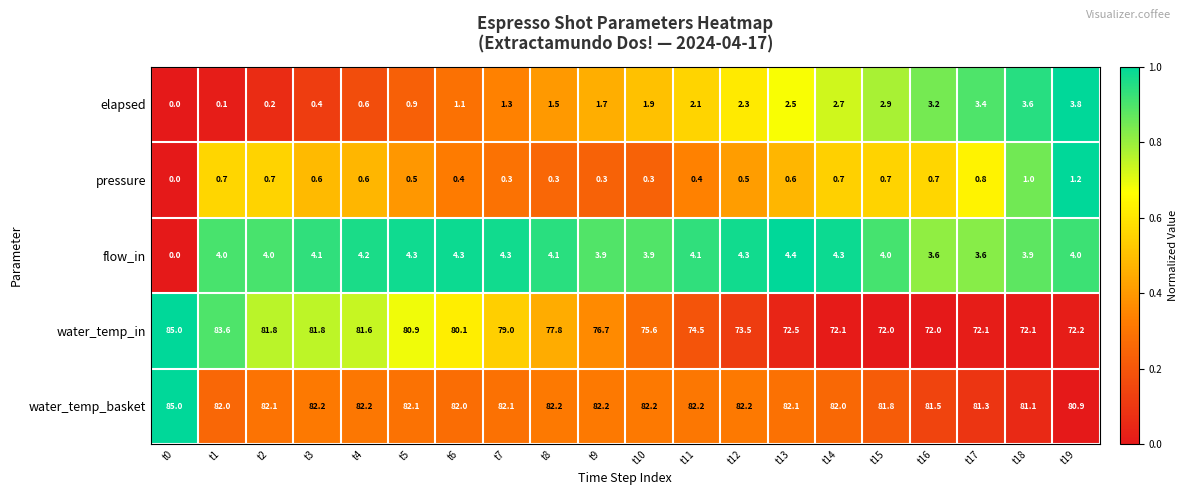

At how many categories does at least one series exceed 0?

20